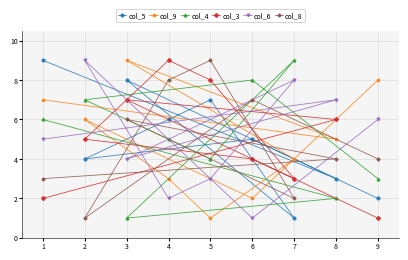

Which series changed the most between 2 and 6?

col_6